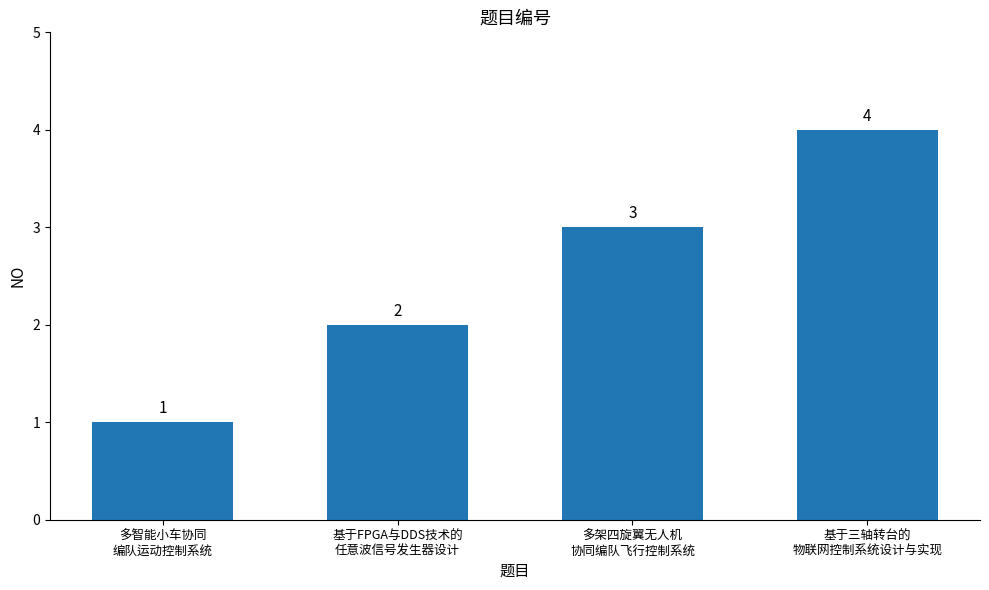

List the labels in order of value, smallest first.

多智能小车协同
编队运动控制系统, 基于FPGA与DDS技术的
任意波信号发生器设计, 多架四旋翼无人机
协同编队飞行控制系统, 基于三轴转台的
物联网控制系统设计与实现